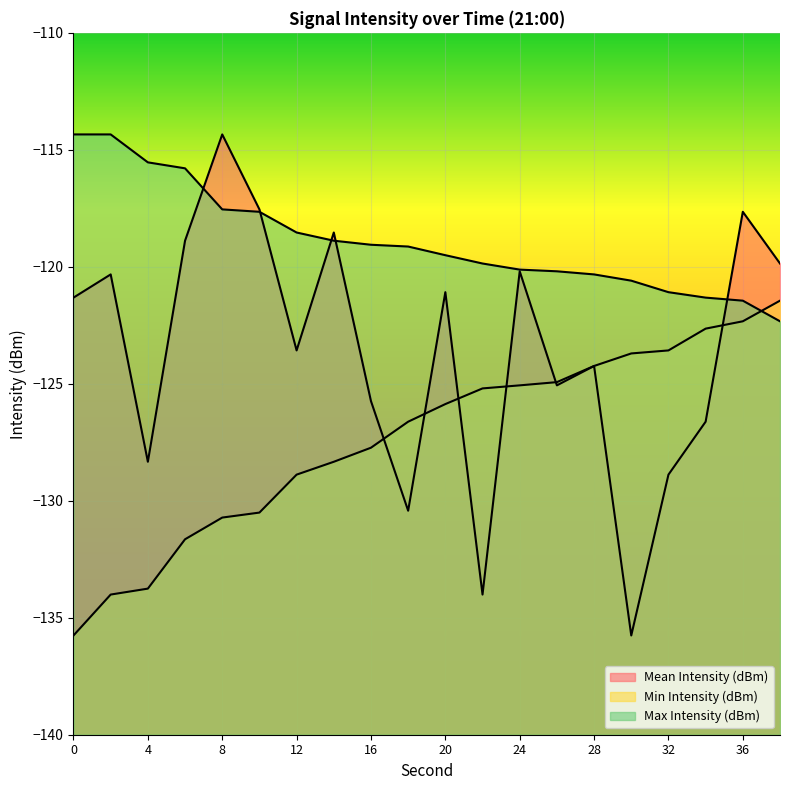

What is the value of the Max Intensity (dBm) point at the 8th from the left?

-118.9